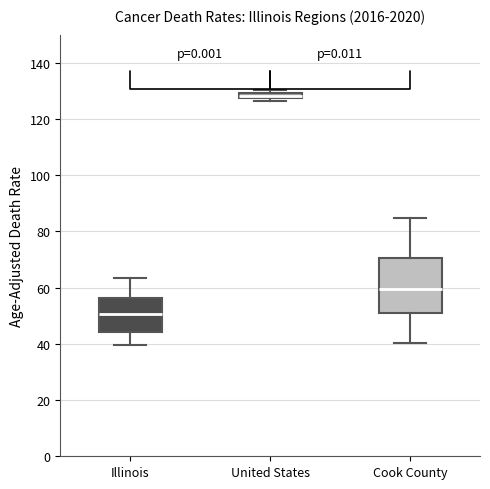

Comparing the boxes themselves (not the whiskers), which one is the tallest?

Cook County